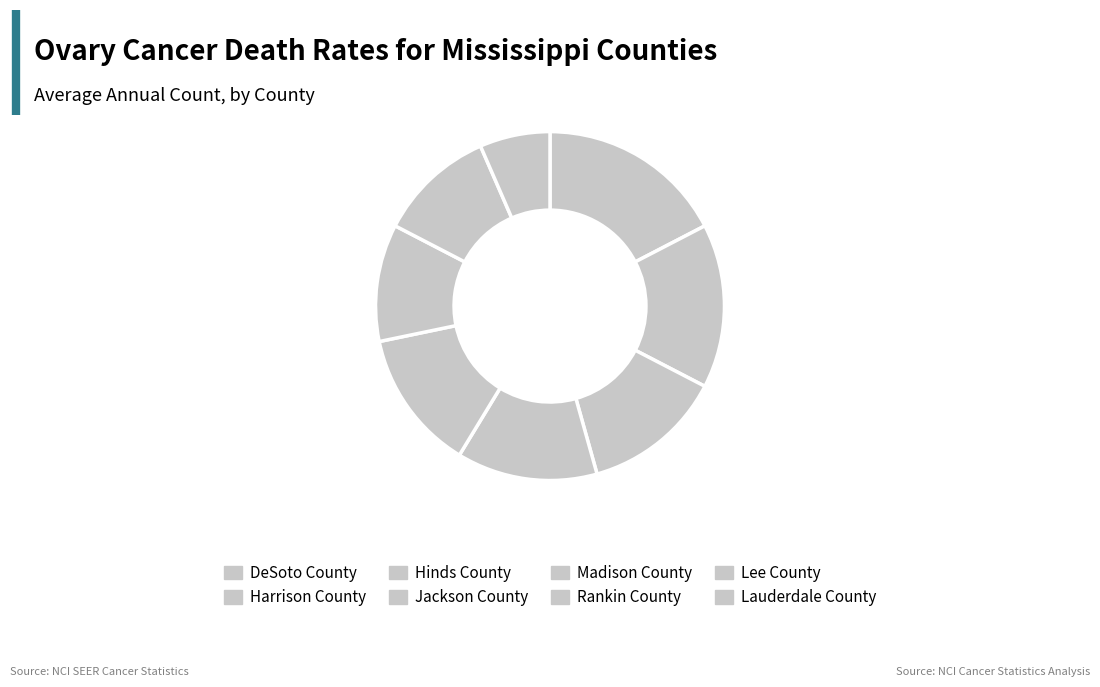

Rank the categories by value from lowest to highest.

Lauderdale County, Rankin County, Lee County, Hinds County, Jackson County, Madison County, Harrison County, DeSoto County